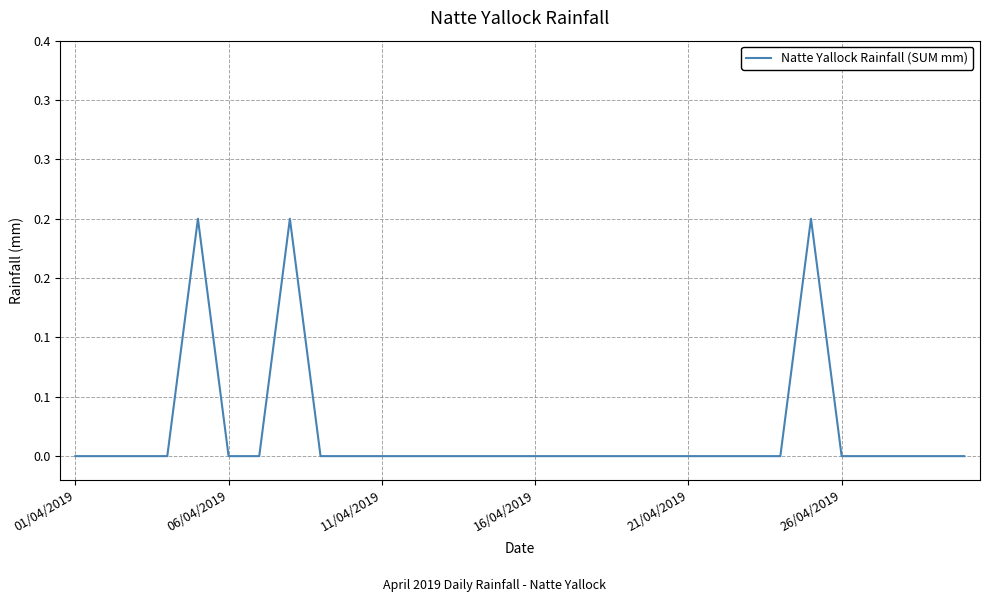

Is this an area chart (filled region under the line)?

No